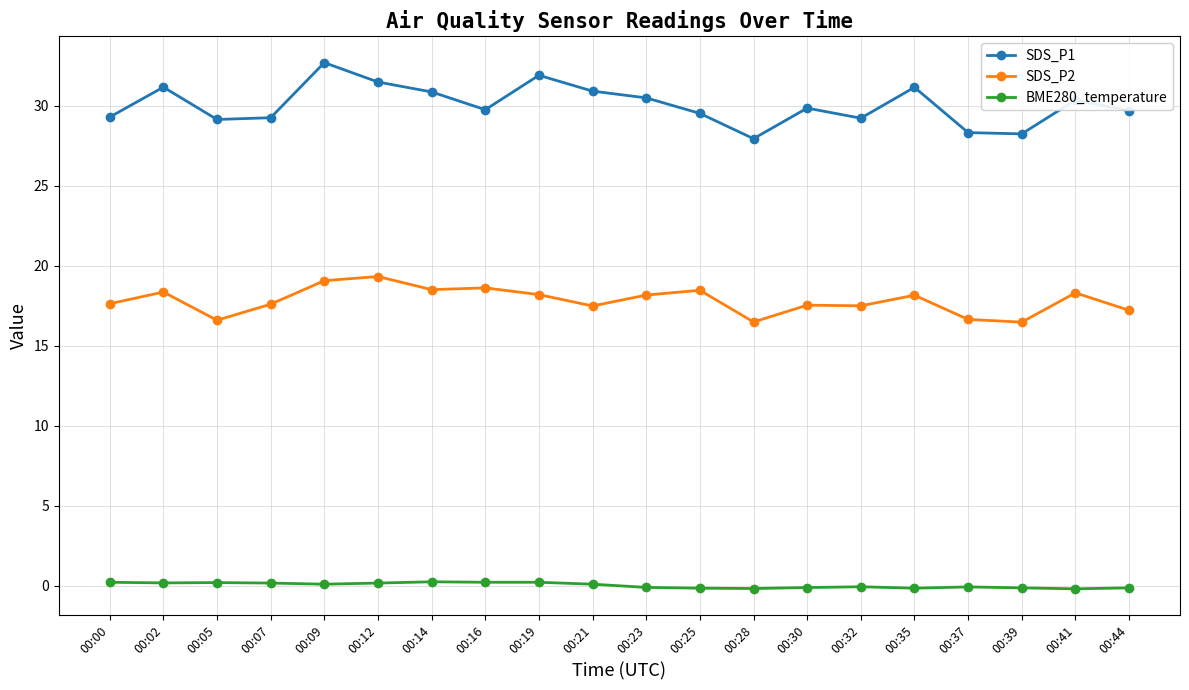

Between 00:09 and 00:21, which series saw the biggest shift?

SDS_P1